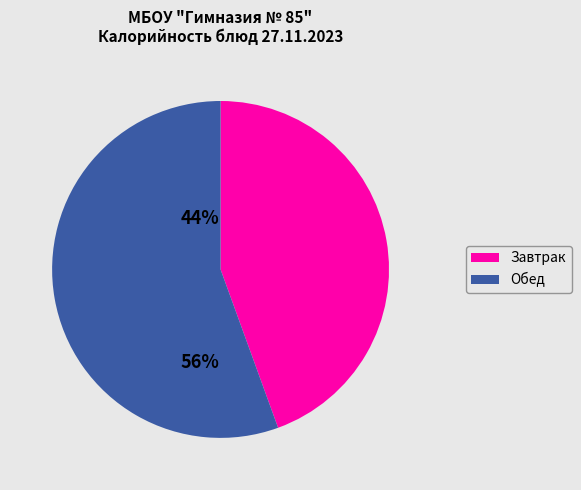

How many segments does this pie chart have?

2